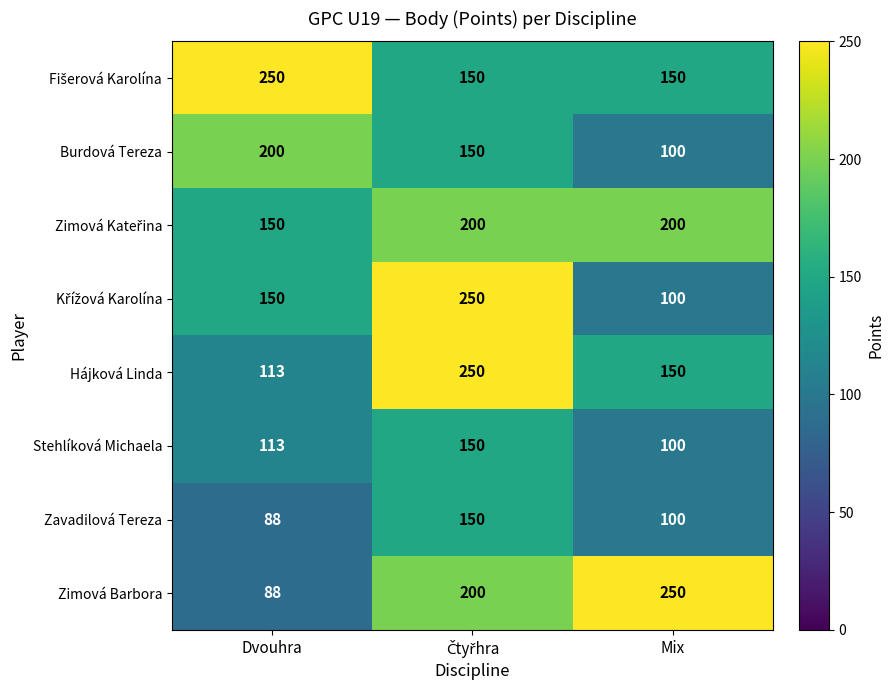

Is it true that Burdová Tereza equals 161 at Mix?

False